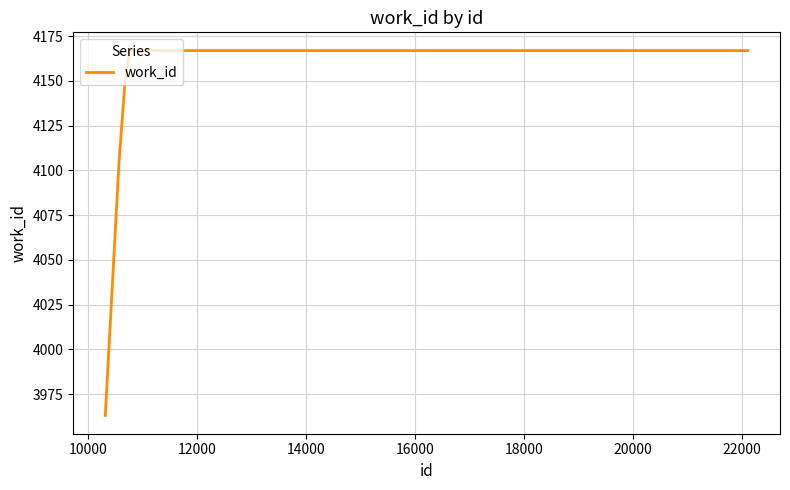

What is the difference between the maximum and minimum values?

204